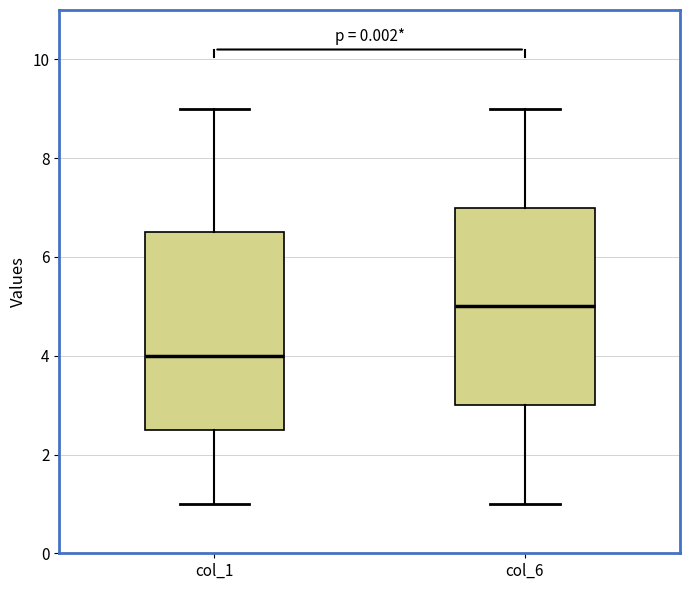

Reading left to right, transcribe this box plot: for each box, give where its median line is, the range the box spans, and where its two whiskers end, as read against the y-axis. The values are not printed on the chart, so give them approximately, as read against the axis.

col_1: median 4.0, box 2.6 to 6.6, whiskers 1.0 to 9.0
col_6: median 5.0, box 3.0 to 7.0, whiskers 1.0 to 9.0